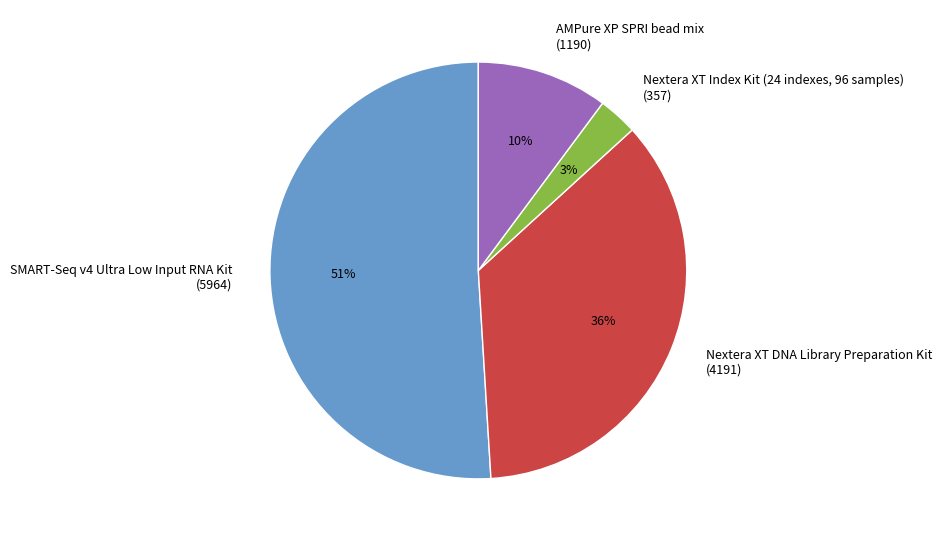

True or false: SMART-Seq v4 Ultra Low Input RNA Kit accounts for 44% of the total.

False